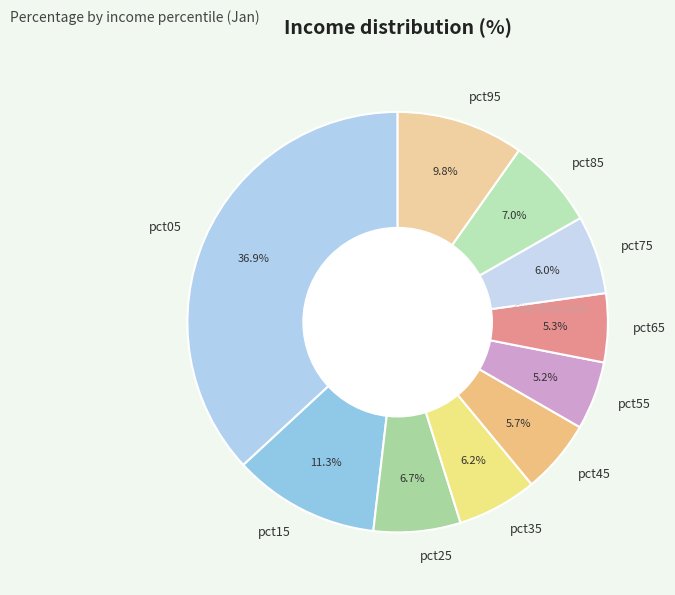

Is pct85 the majority of the pie?

No